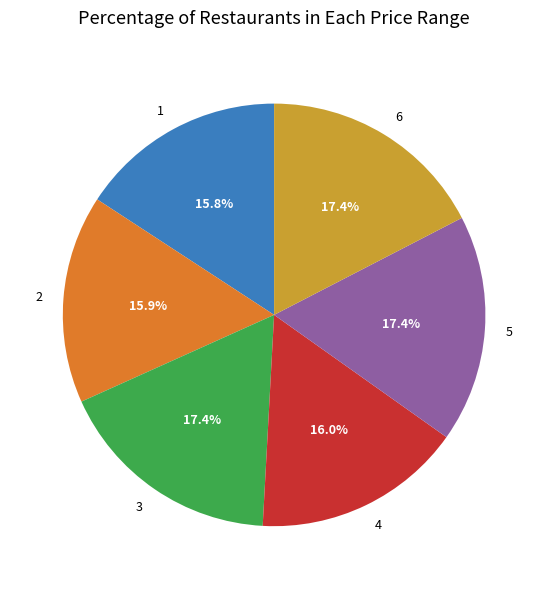

Is there any slice that represents more than half of the pie?

No